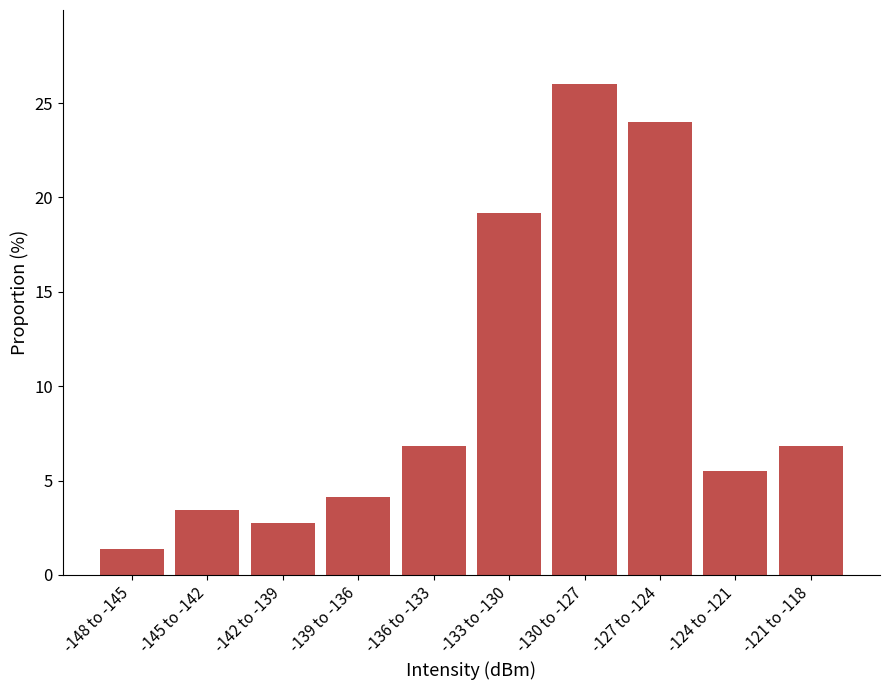

Reading left to right, extract all data points from this chart.

-148 to -145=1.4	-145 to -142=3.4	-142 to -139=2.7	-139 to -136=4.1	-136 to -133=6.8	-133 to -130=19.2	-130 to -127=26.0	-127 to -124=24.0	-124 to -121=5.5	-121 to -118=6.8